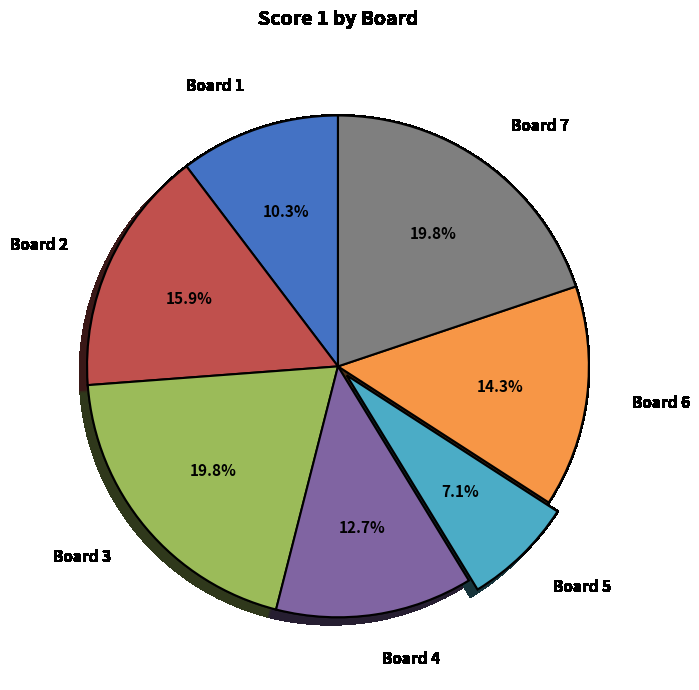

Which category has the smallest portion of the pie?

Board 5